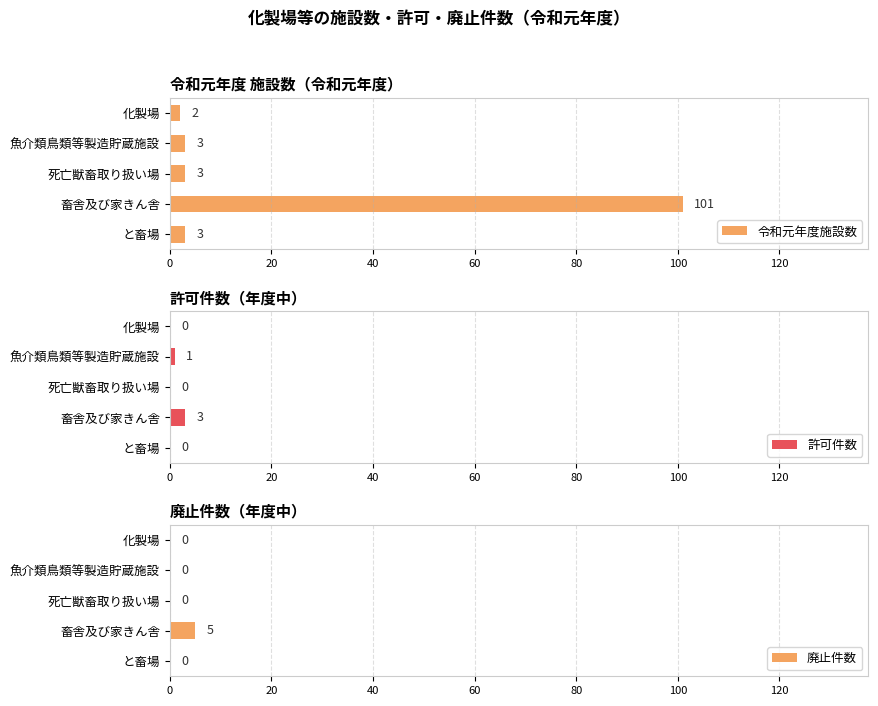

The 令和元年度施設数 series shows 3 at 魚介類鳥類等製造貯蔵施設. True or false?

True